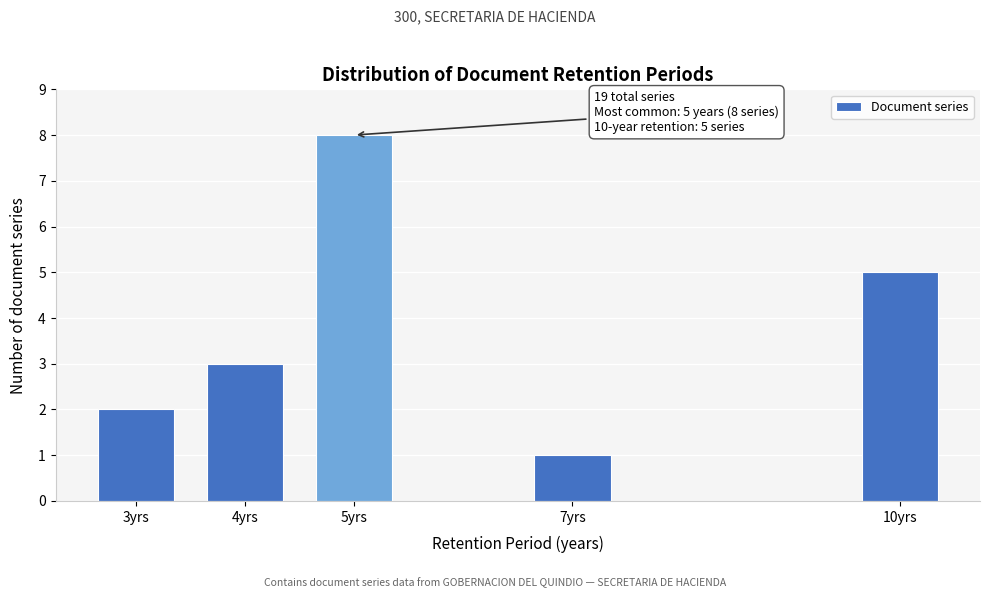

Reading left to right, extract all data points from this chart.

2	3	8	1	5